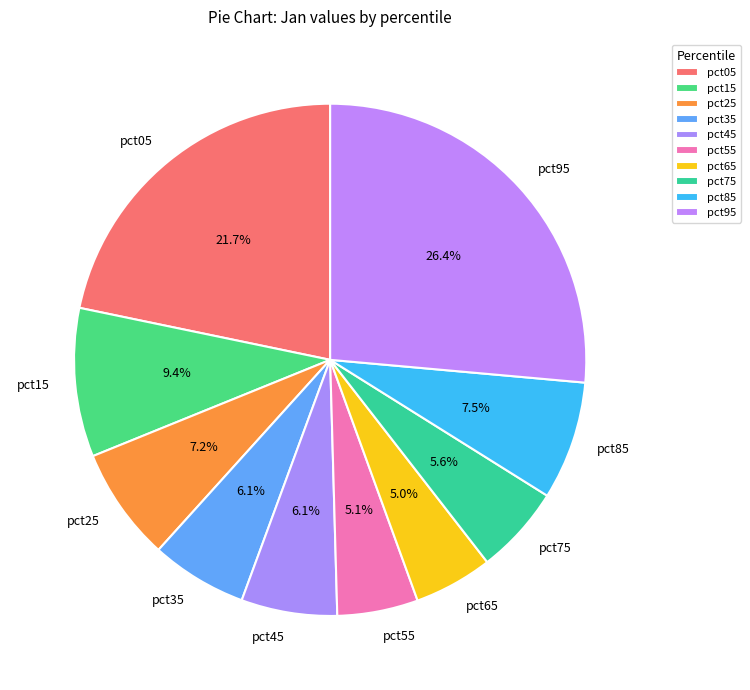

Does pct65 represent more than half of the total?

No